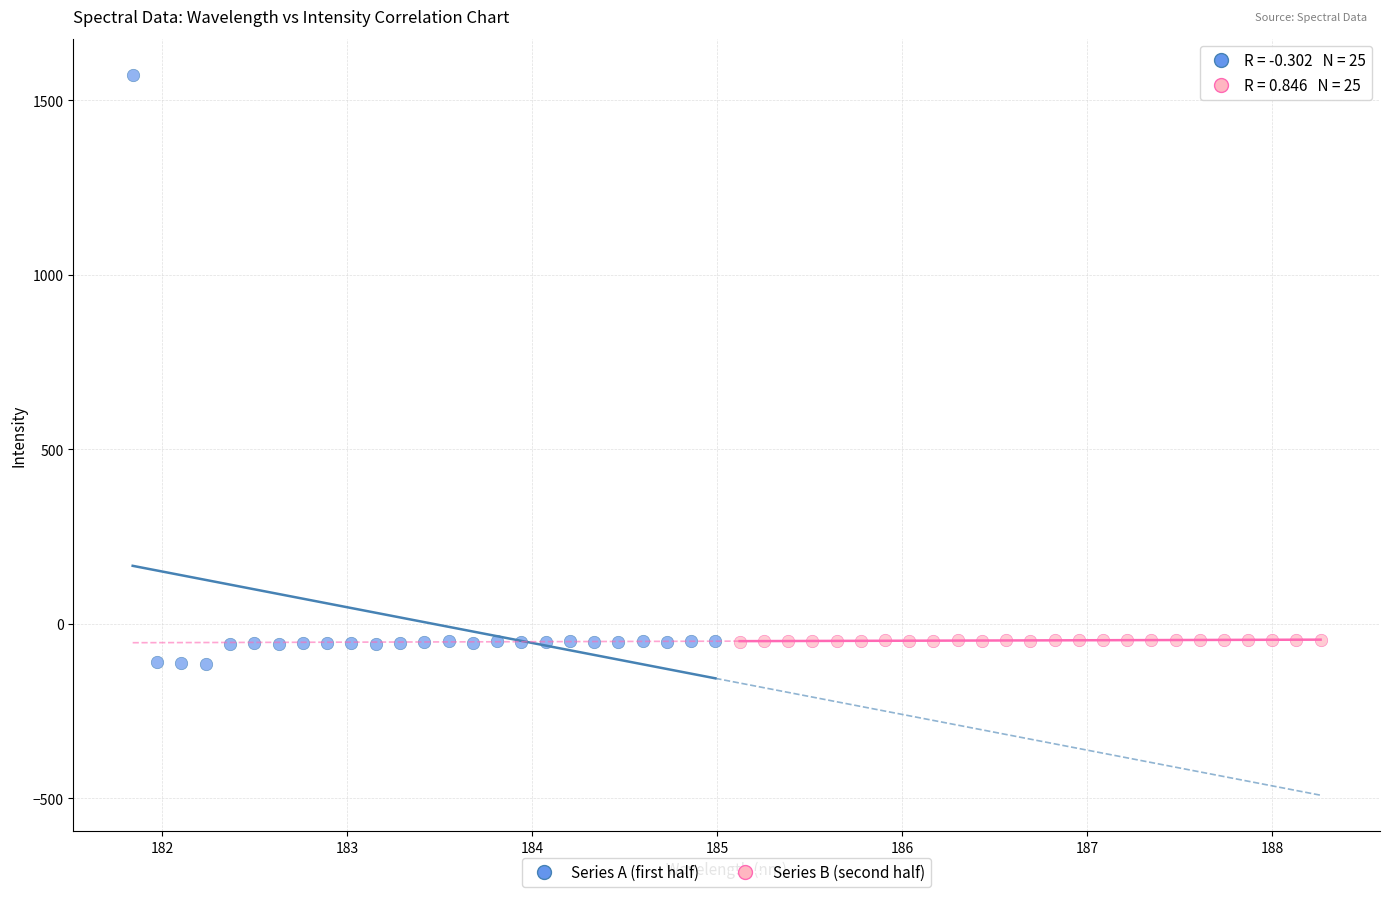

Which series has the largest Y range (max minus min)?

Series A (first half)